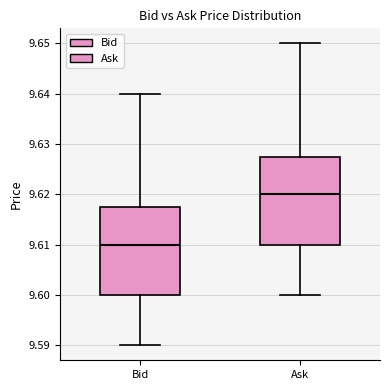

Reading left to right, read every box against the y-axis: the position of its median line, the range the box covers, and the ends of its whiskers. The values are not printed on the chart, so give them approximately, as read against the axis.

Bid: median 9.610, box 9.600 to 9.618, whiskers 9.590 to 9.640
Ask: median 9.620, box 9.610 to 9.628, whiskers 9.600 to 9.650